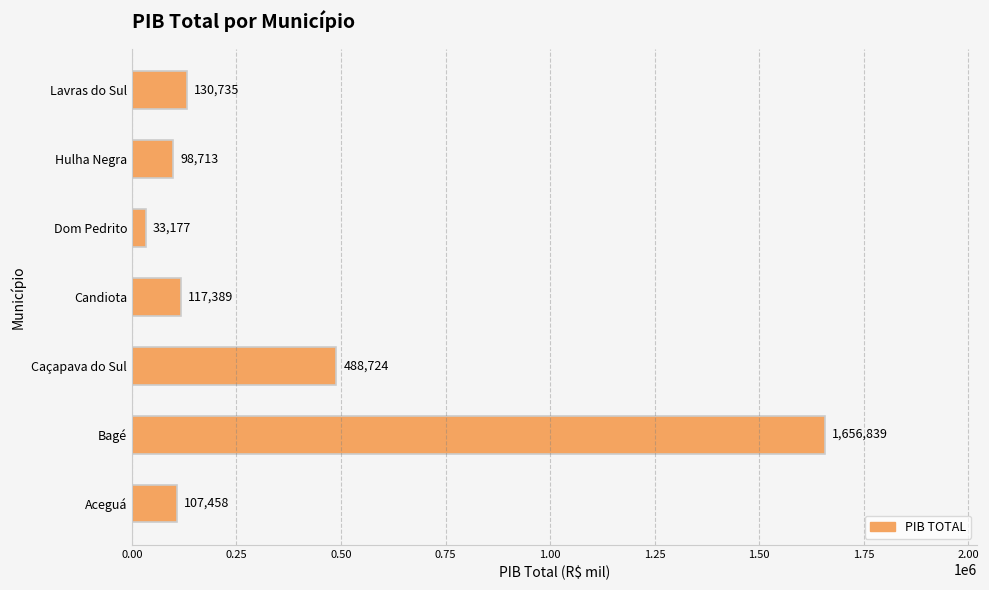

The chart shows a value of 33176.6 at Dom Pedrito. True or false?

True